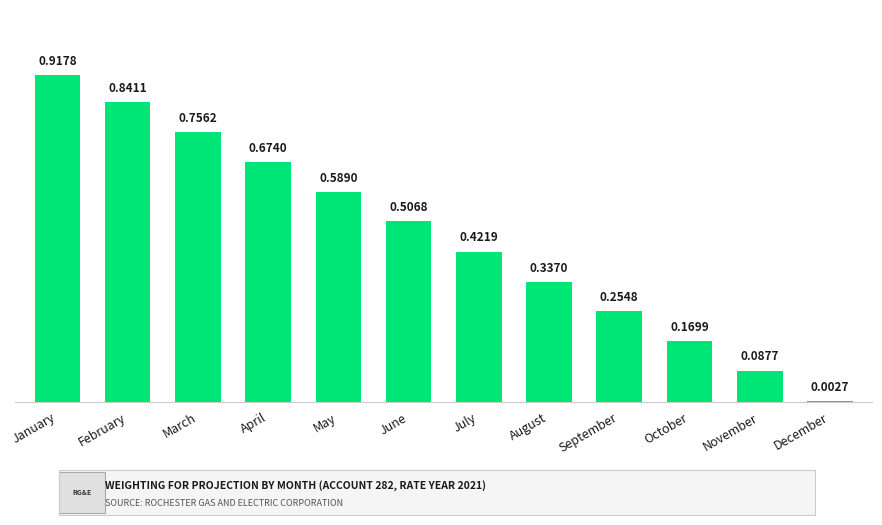

Is it true that the value at July is 0.1?

False